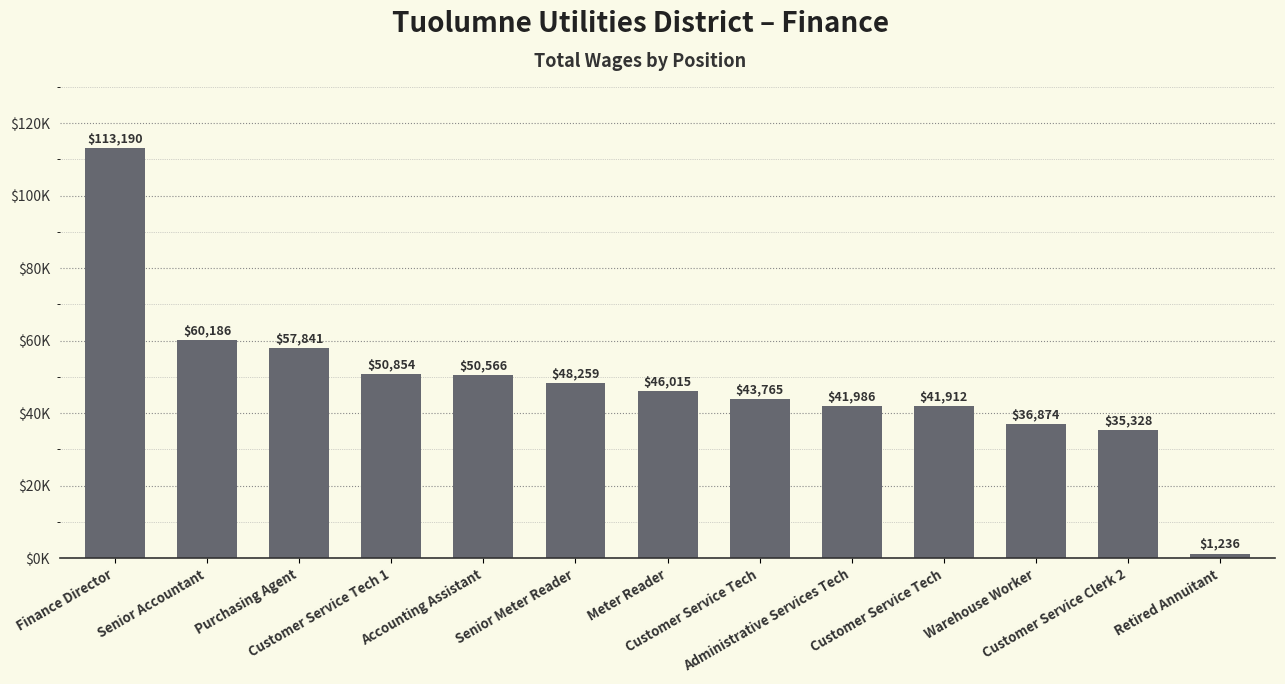

Reading right to left, transcribe all the data shown in this chart.

1236	35328	36874	41912	41986	43765	46015	48259	50566	50854	57841	60186	113190